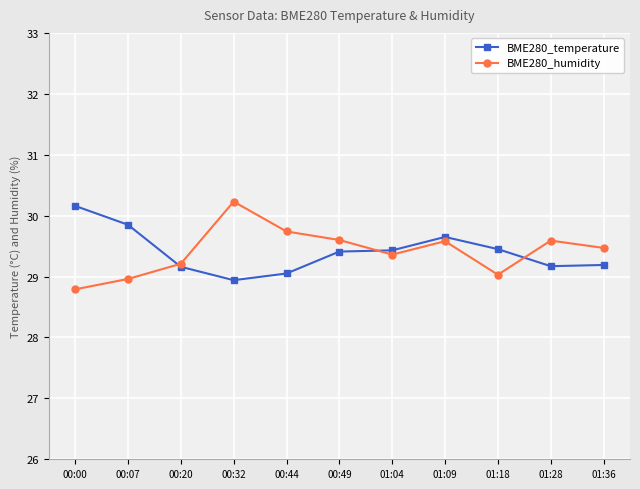

At how many categories does at least one series exceed 28?

11